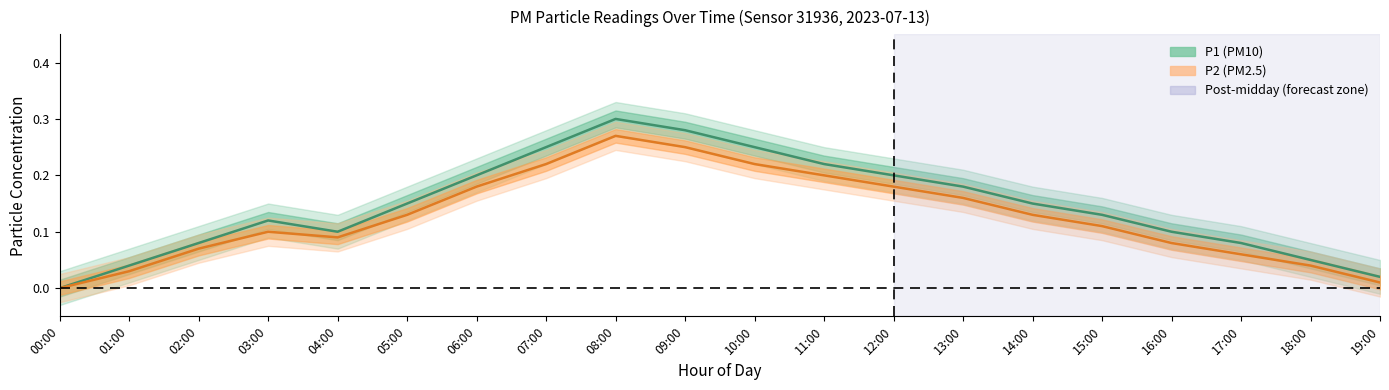

Which category has the highest value across all series?

08:00